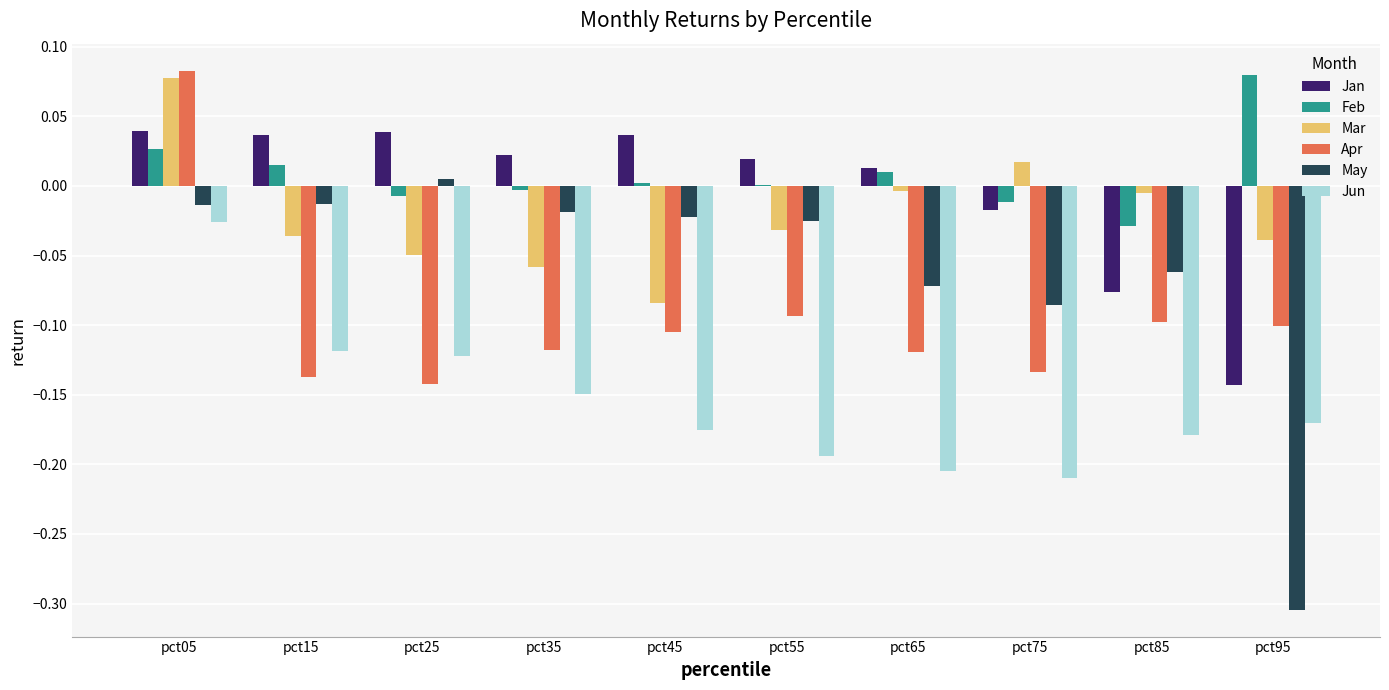

At which category is the sum across all series the highest?

pct05